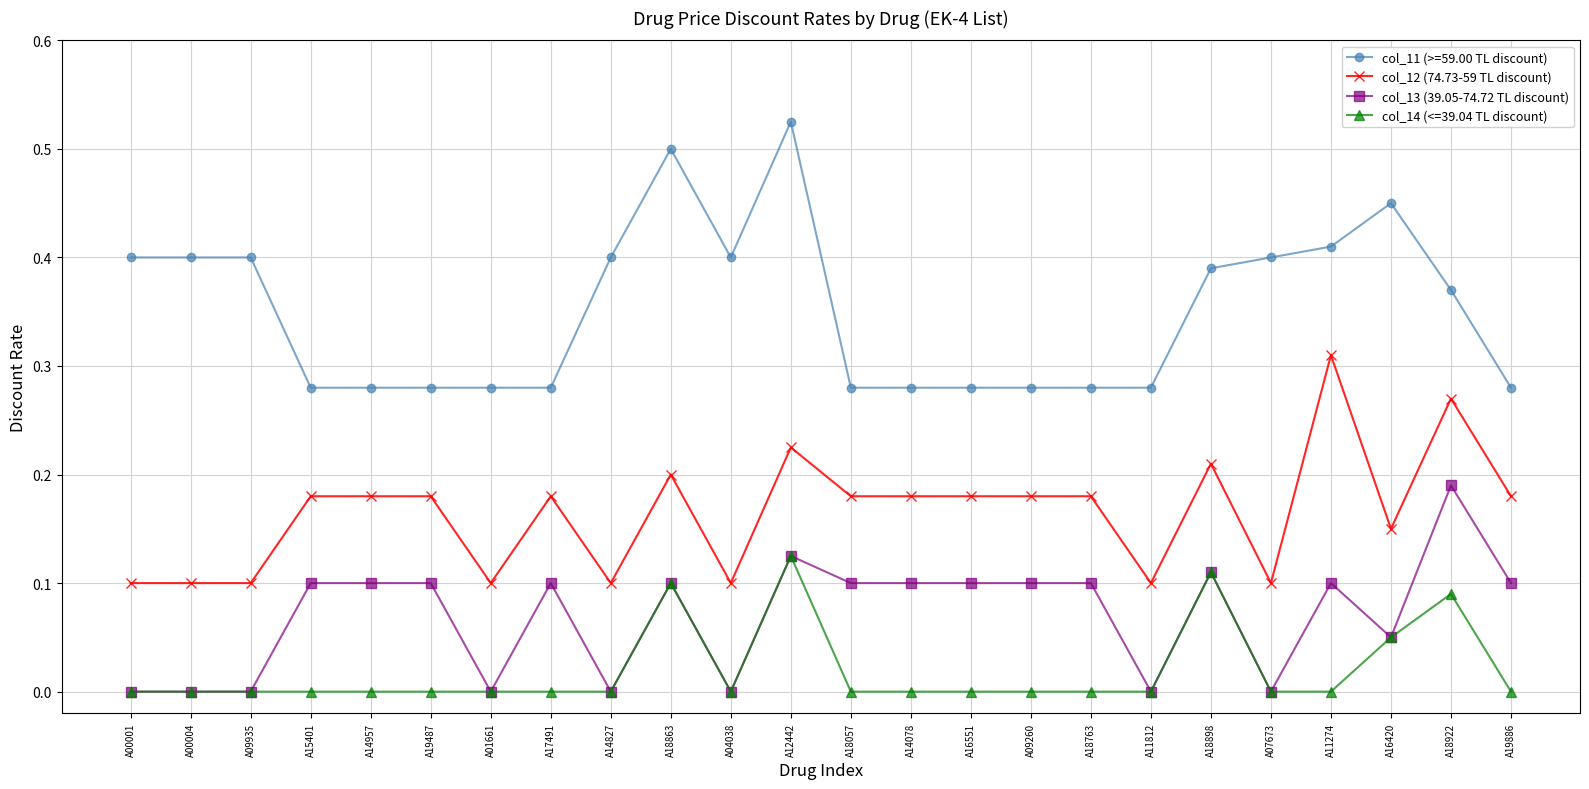

True or false: col_13 (39.05-74.72 TL discount) and col_12 (74.73-59 TL discount) intersect in this chart.

False